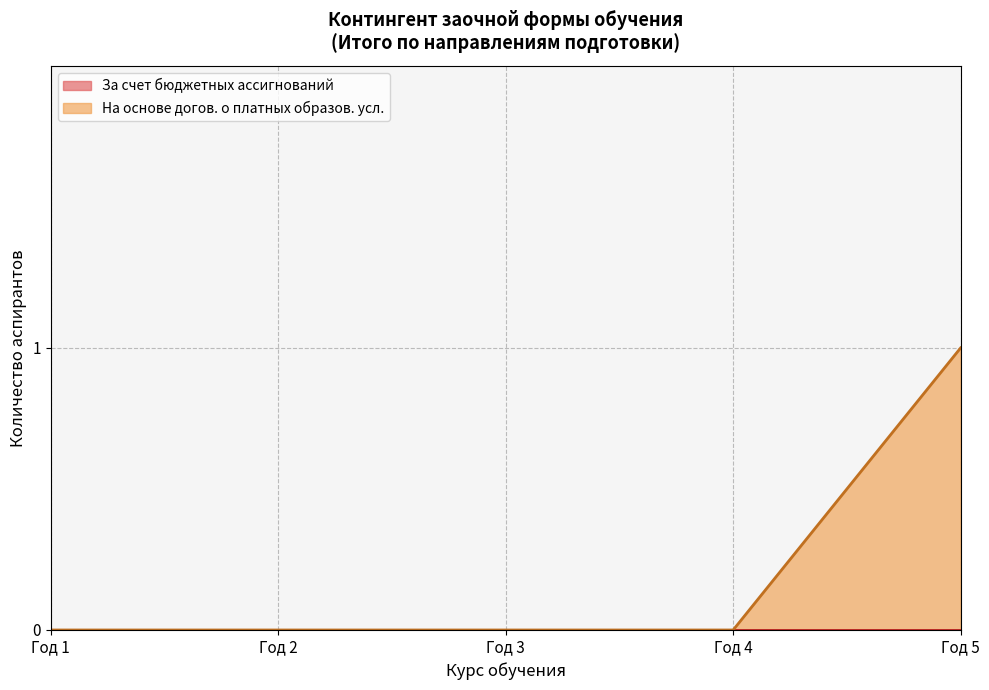

At how many categories does at least one series exceed 0?

1